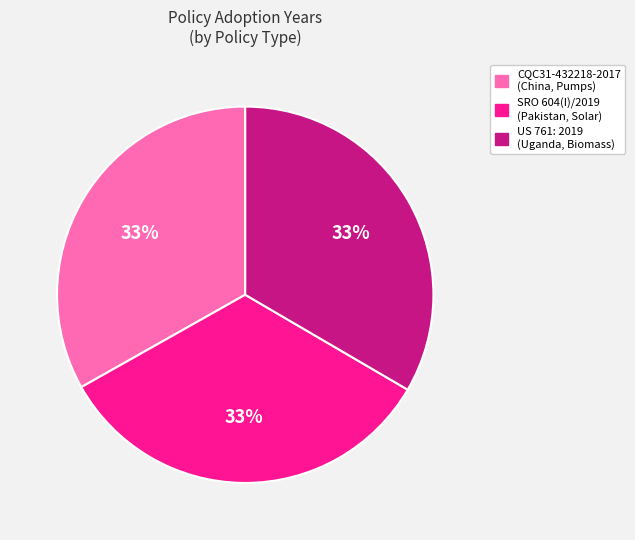

To the nearest percent, what is the average slice percentage?

33%